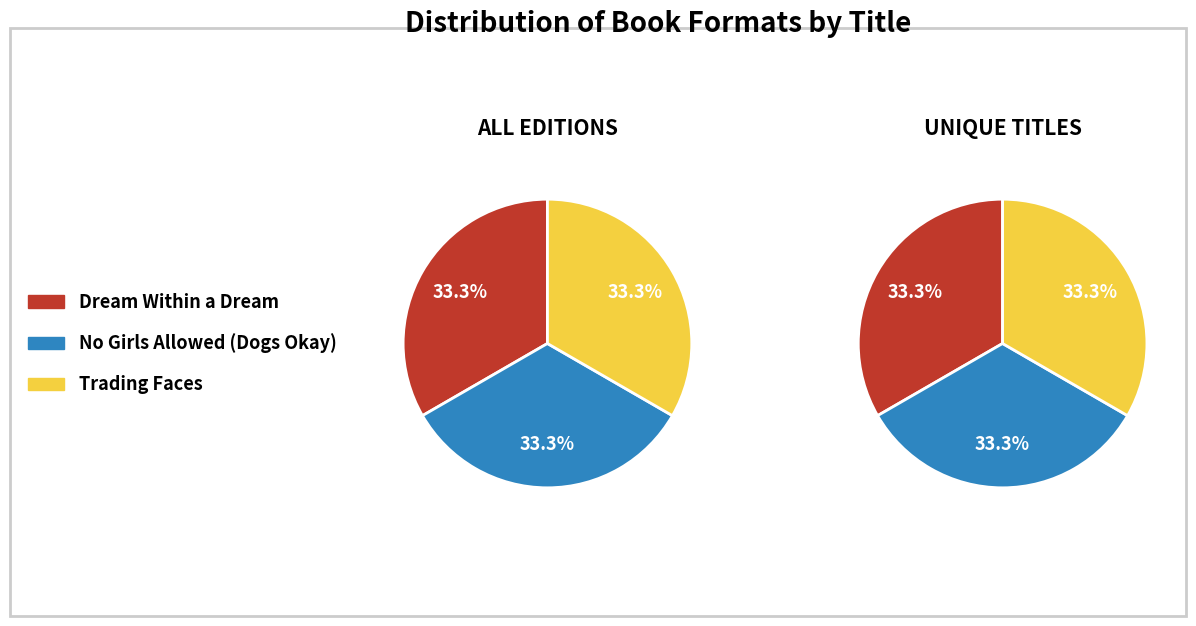

True or false: 3 accounts for 25% of the total.

False